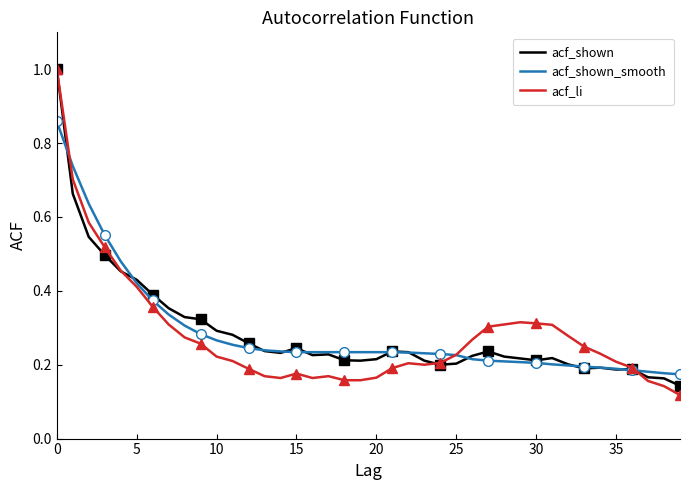

What is the sum of the acf_shown values at 29 and 10?

0.5